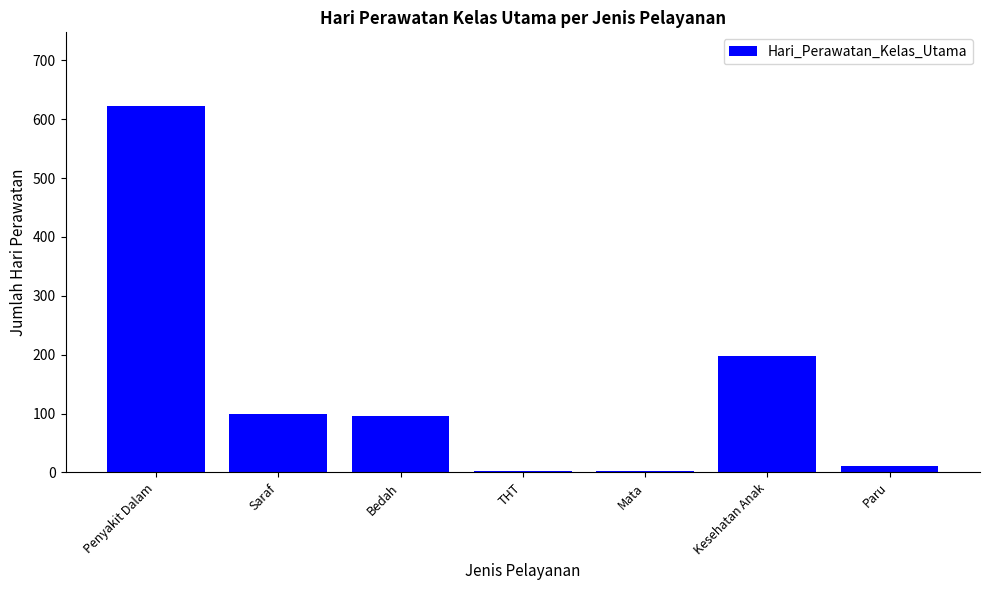

At which label does the data first exceed 96?

Penyakit Dalam